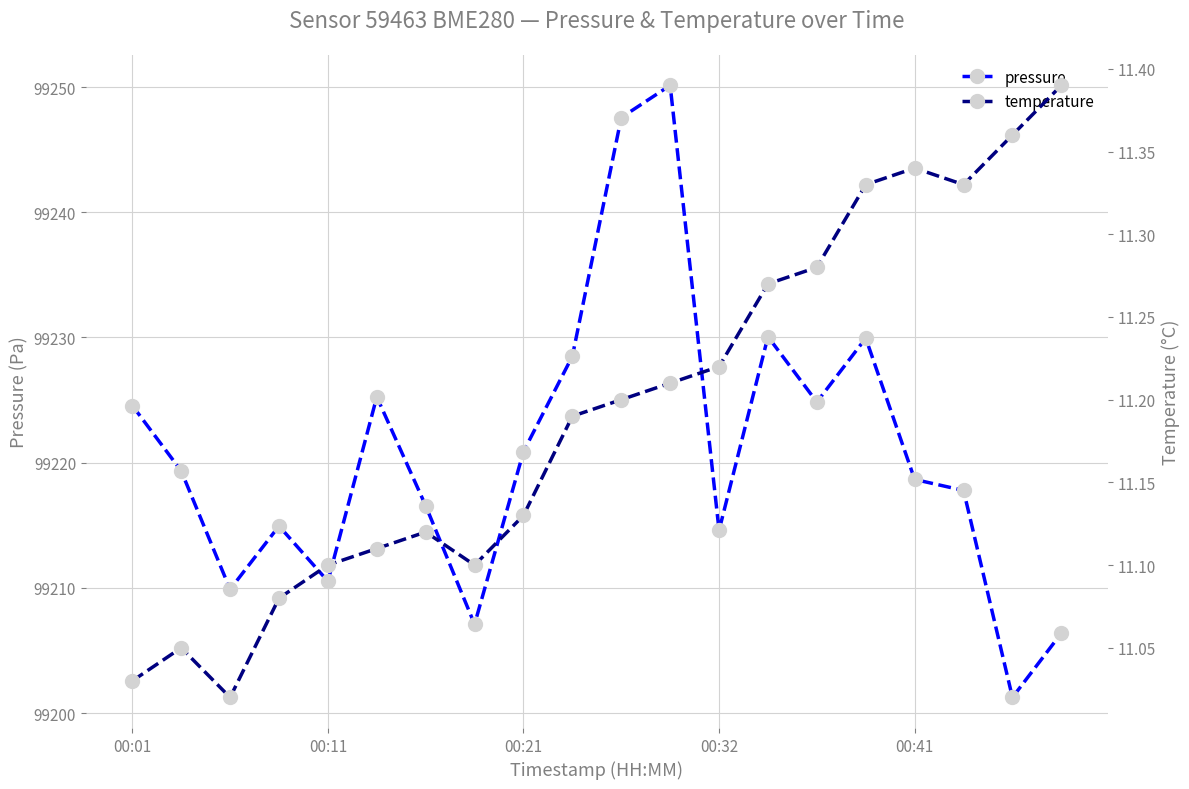

True or false: temperature has more than 0 points higher than both neighbors.

True